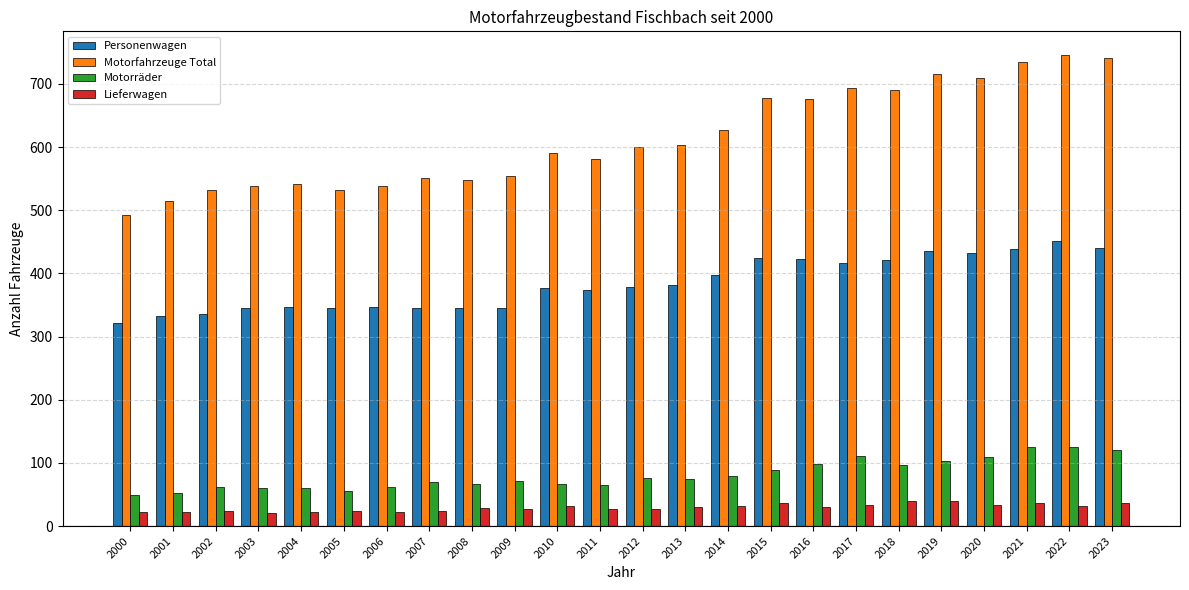

How many distinct data groups are displayed?

4